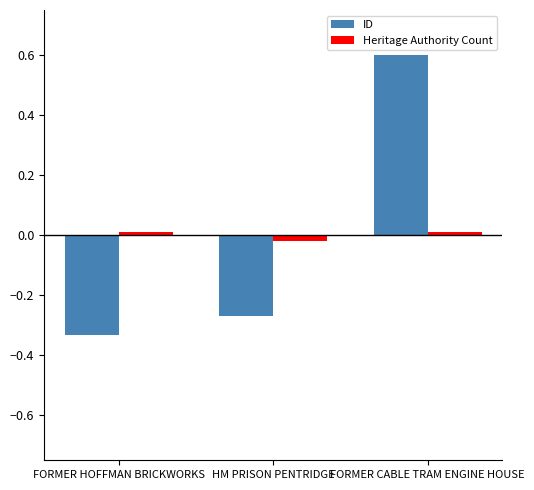

What is the spread (max minus min) of values at HM PRISON PENTRIDGE?

0.2